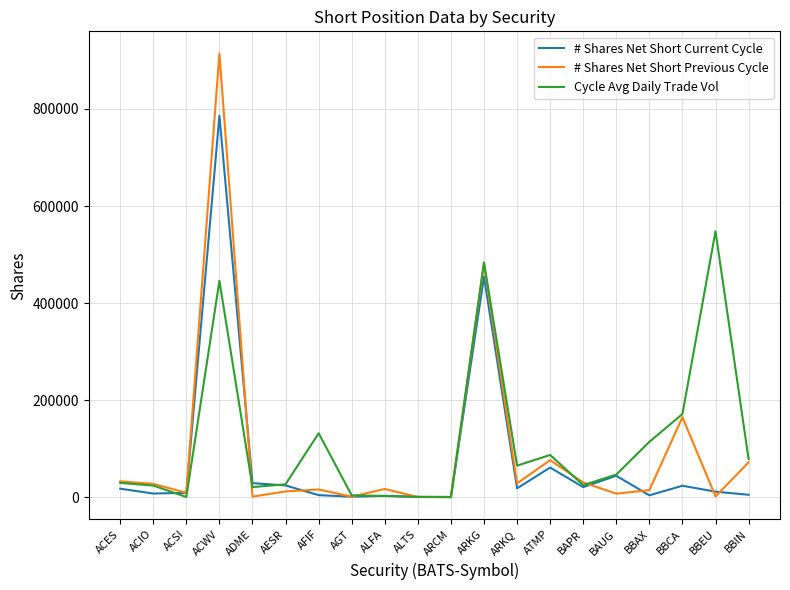

True or false: # Shares Net Short Previous Cycle has more than 2 points higher than both neighbors.

True